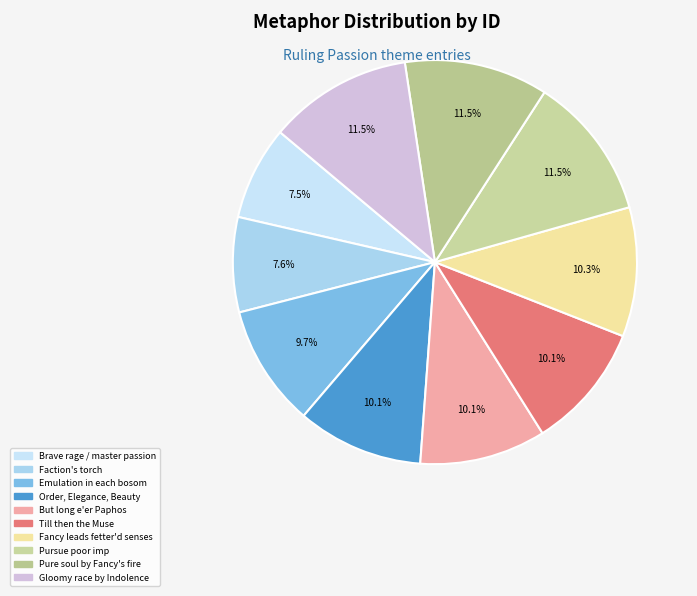

How many segments does this pie chart have?

10